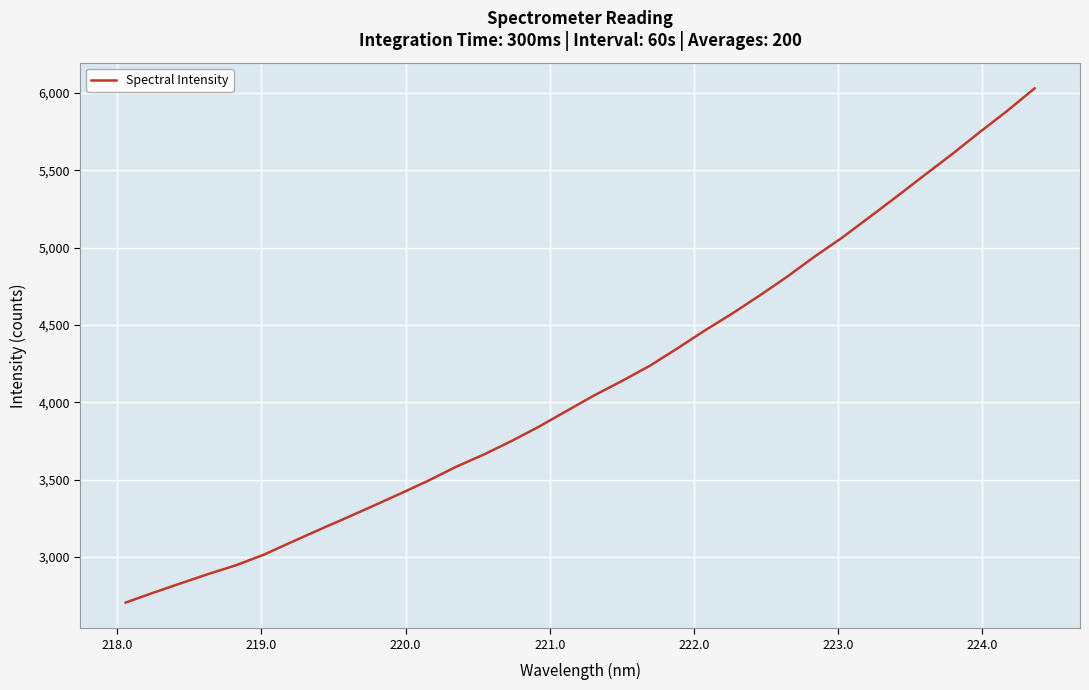

What is the minimum value shown in the chart?

2705.1